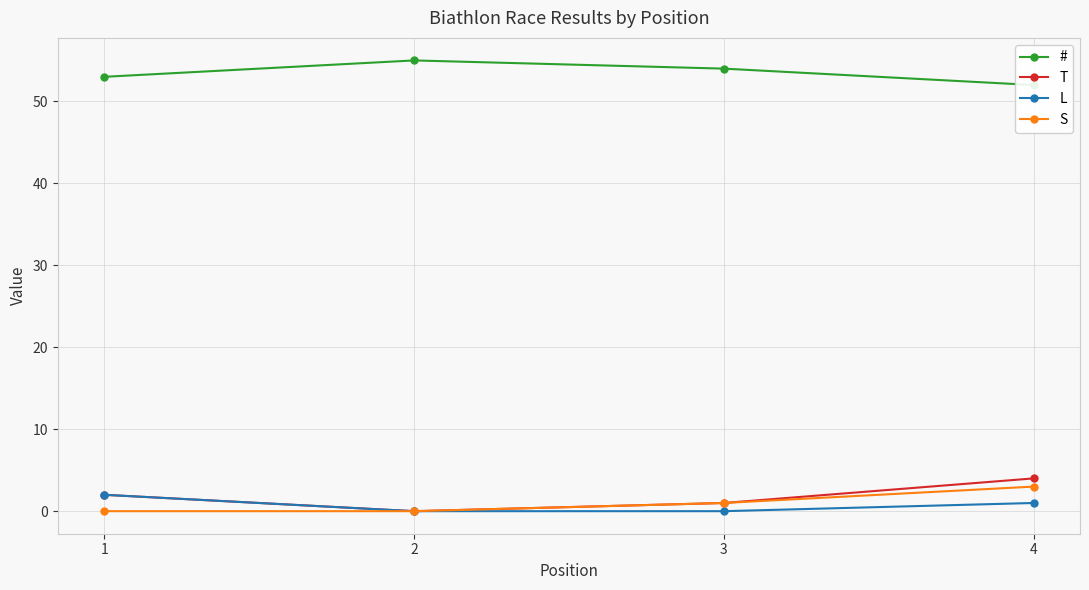

The # series shows 52 at 4. True or false?

True